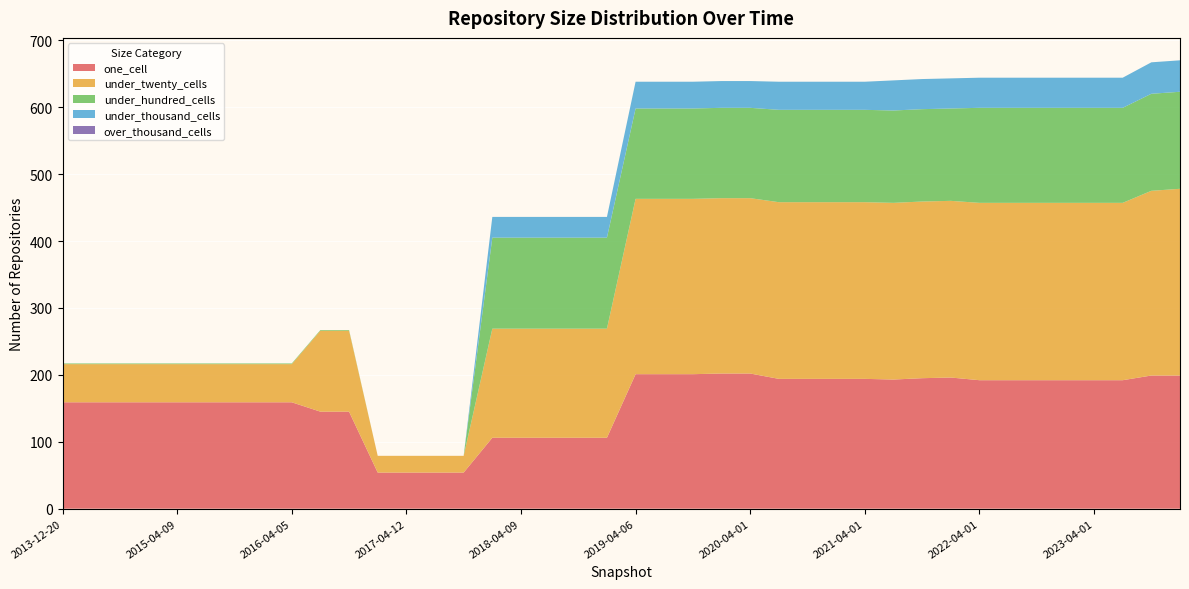

Reading left to right, transcribe all the data shown in this chart.

one_cell: 159	159	159	159	159	159	159	159	159	145	145	54	54	54	54	106	106	106	106	106	201	201	201	202	202	194	194	194	194	193	195	196	192	192	192	192	192	192	199	199
under_twenty_cells: 57	57	57	57	57	57	57	57	57	121	121	25	25	25	25	163	163	163	163	163	262	262	262	262	262	264	264	264	264	264	264	264	265	265	265	265	265	265	276	279
under_hundred_cells: 1	1	1	1	1	1	1	1	1	1	1	0	0	0	0	136	136	136	136	136	135	135	135	135	135	138	138	138	138	138	138	138	142	142	142	142	142	142	145	145
under_thousand_cells: 0	0	0	0	0	0	0	0	0	0	0	0	0	0	0	31	31	31	31	31	40	40	40	40	40	42	42	42	42	45	45	45	45	45	45	45	45	45	47	47
over_thousand_cells: 0	0	0	0	0	0	0	0	0	0	0	0	0	0	0	0	0	0	0	0	0	0	0	0	0	0	0	0	0	0	0	0	0	0	0	0	0	0	0	0